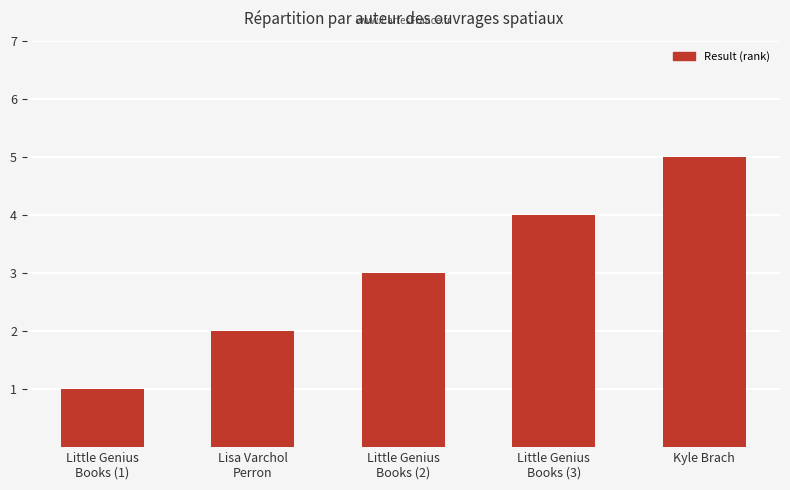

List the labels in order of value, largest first.

Kyle Brach, Little Genius
Books (3), Little Genius
Books (2), Lisa Varchol
Perron, Little Genius
Books (1)